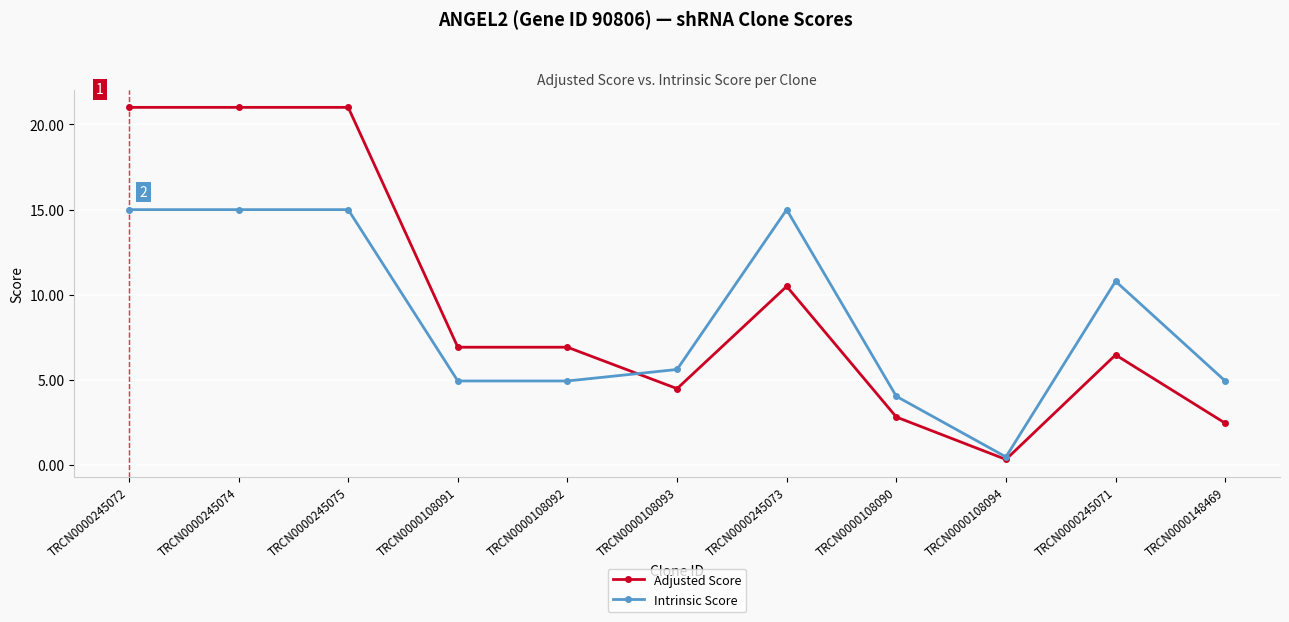

At which label is Adjusted Score closest to 10?

TRCN0000245073